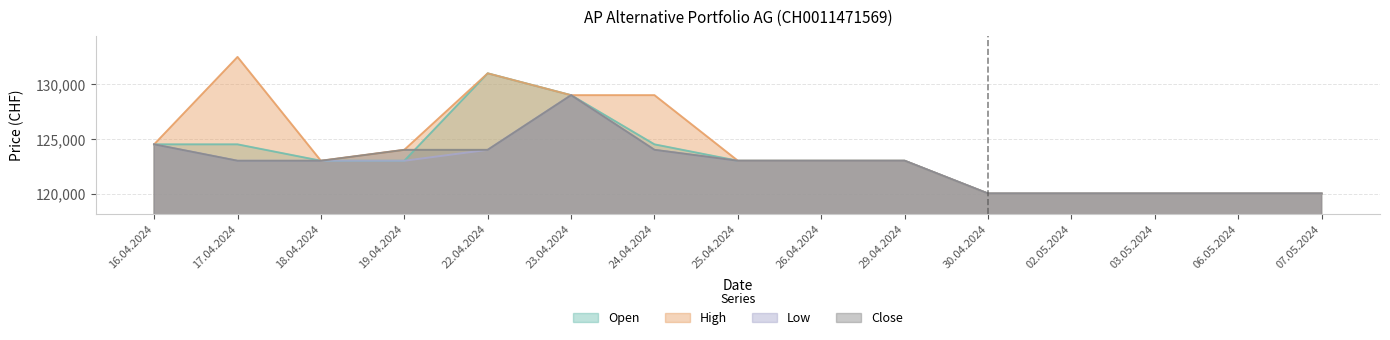

Reading left to right, list all the values displayed in this chart.

Open: 16.04.2024=124500	17.04.2024=124500	18.04.2024=123000	19.04.2024=123000	22.04.2024=131000	23.04.2024=129000	24.04.2024=124500	25.04.2024=123000	26.04.2024=123000	29.04.2024=123000	30.04.2024=120000	02.05.2024=120000	03.05.2024=120000	06.05.2024=120000	07.05.2024=120000
High: 16.04.2024=124500	17.04.2024=132500	18.04.2024=123000	19.04.2024=124000	22.04.2024=131000	23.04.2024=129000	24.04.2024=129000	25.04.2024=123000	26.04.2024=123000	29.04.2024=123000	30.04.2024=120000	02.05.2024=120000	03.05.2024=120000	06.05.2024=120000	07.05.2024=120000
Low: 16.04.2024=124500	17.04.2024=123000	18.04.2024=123000	19.04.2024=123000	22.04.2024=124000	23.04.2024=129000	24.04.2024=124000	25.04.2024=123000	26.04.2024=123000	29.04.2024=123000	30.04.2024=120000	02.05.2024=120000	03.05.2024=120000	06.05.2024=120000	07.05.2024=120000
Close: 16.04.2024=124500	17.04.2024=123000	18.04.2024=123000	19.04.2024=124000	22.04.2024=124000	23.04.2024=129000	24.04.2024=124000	25.04.2024=123000	26.04.2024=123000	29.04.2024=123000	30.04.2024=120000	02.05.2024=120000	03.05.2024=120000	06.05.2024=120000	07.05.2024=120000